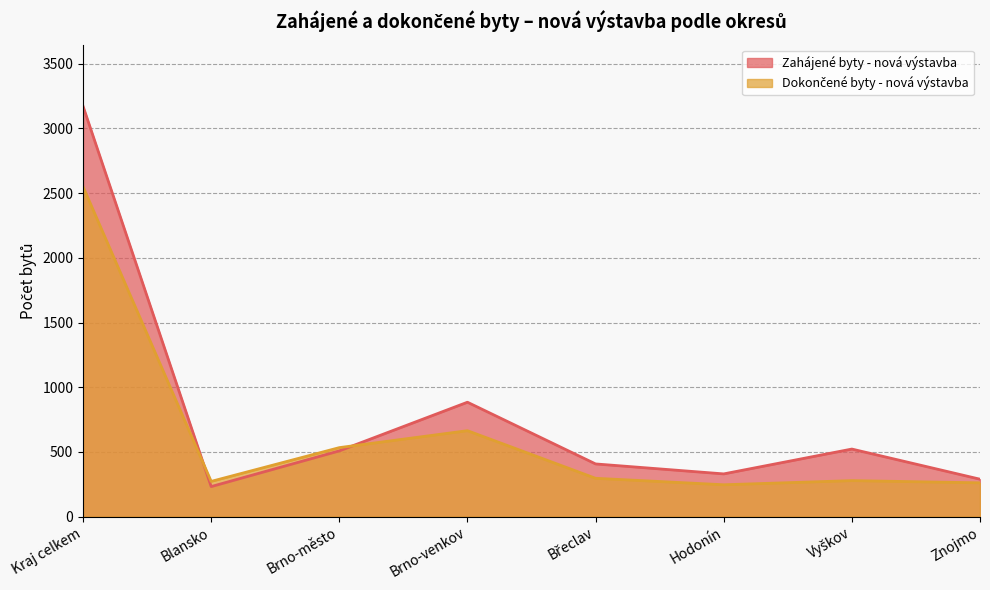

What are all the series names shown in the legend?

Zahájené byty - nová výstavba, Dokončené byty - nová výstavba